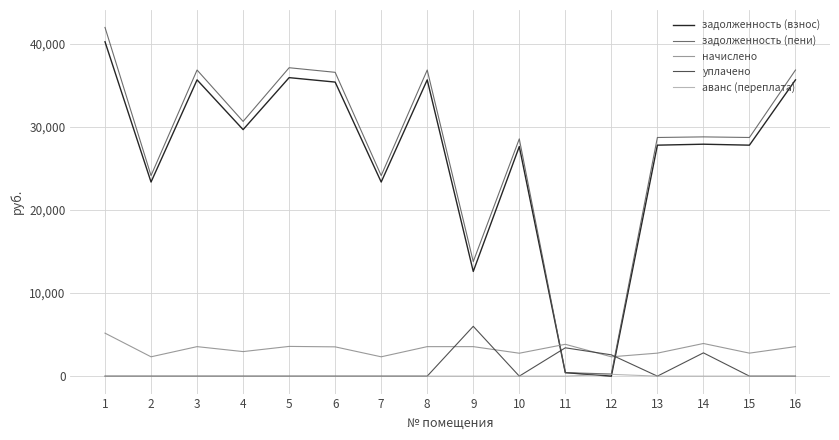

Which series has the widest spread of values?

задолженность (пени)